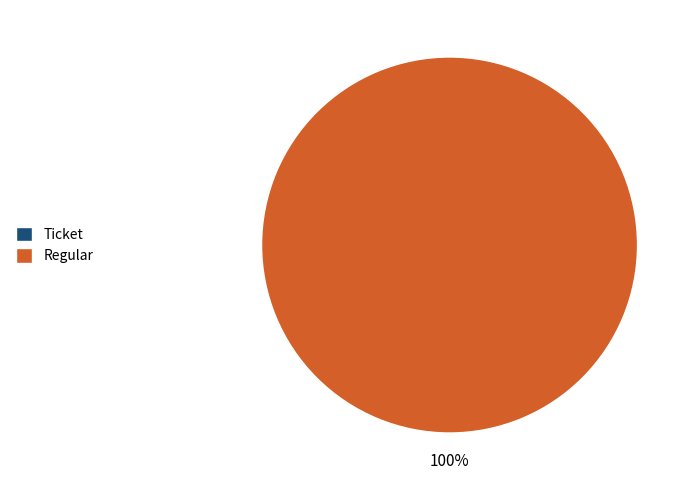

Does Ticket account for over 50% of the chart?

No